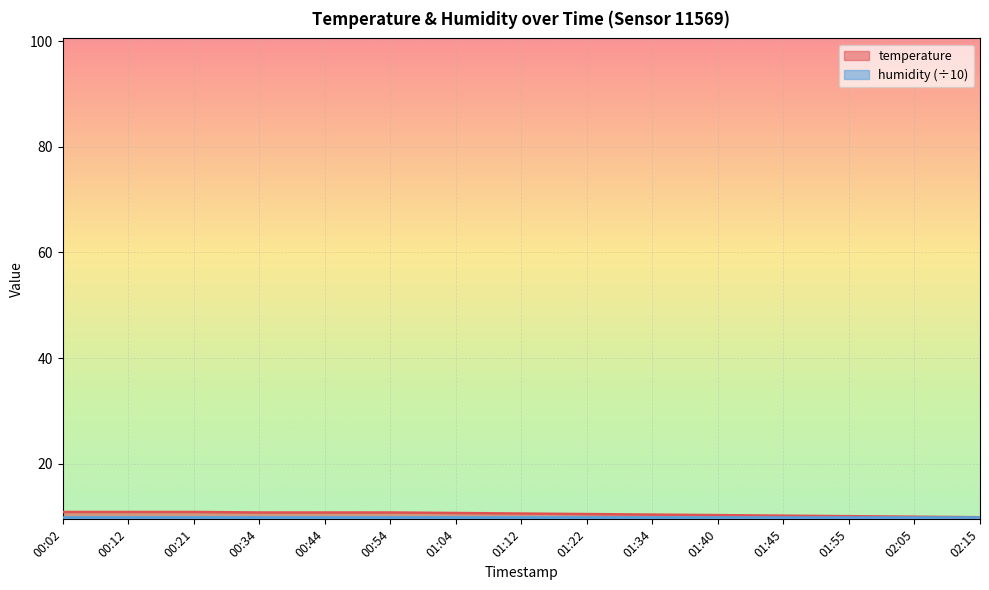

Reading left to right, list all the values displayed in this chart.

00:02=10.9	00:12=10.9	00:21=10.9	00:34=10.8	00:44=10.8	00:54=10.8	01:04=10.7	01:12=10.6	01:22=10.5	01:34=10.4	01:40=10.3	01:45=10.2	01:55=10.1	02:05=10.0	02:15=9.9